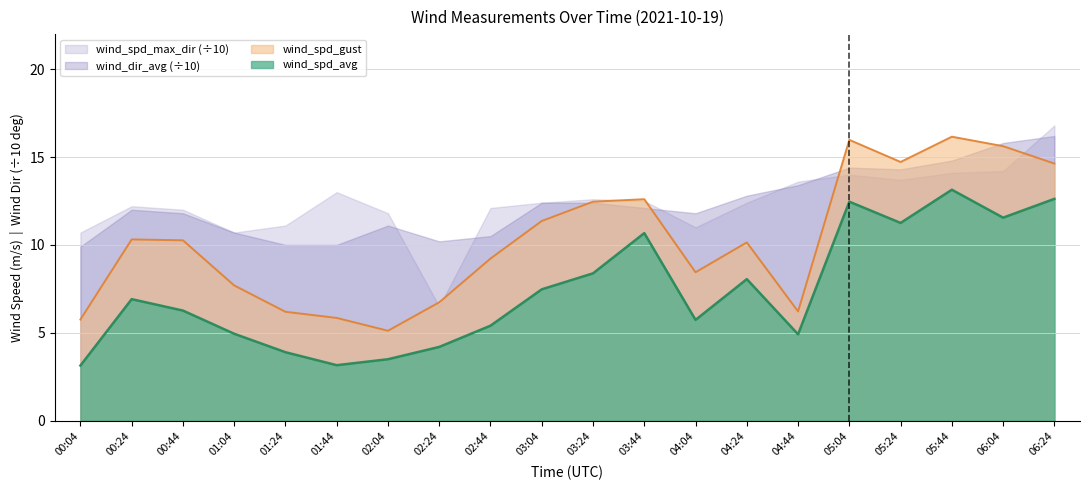

True or false: wind_spd_avg has a value of 3.5 at 02:04.

True